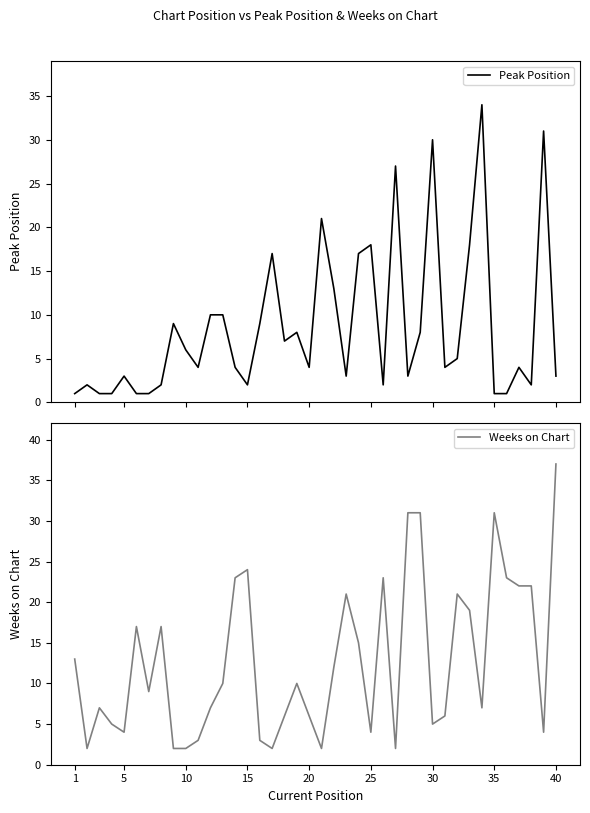

After their last crossing, which series has the higher values: Weeks on Chart or Peak Position?

Weeks on Chart